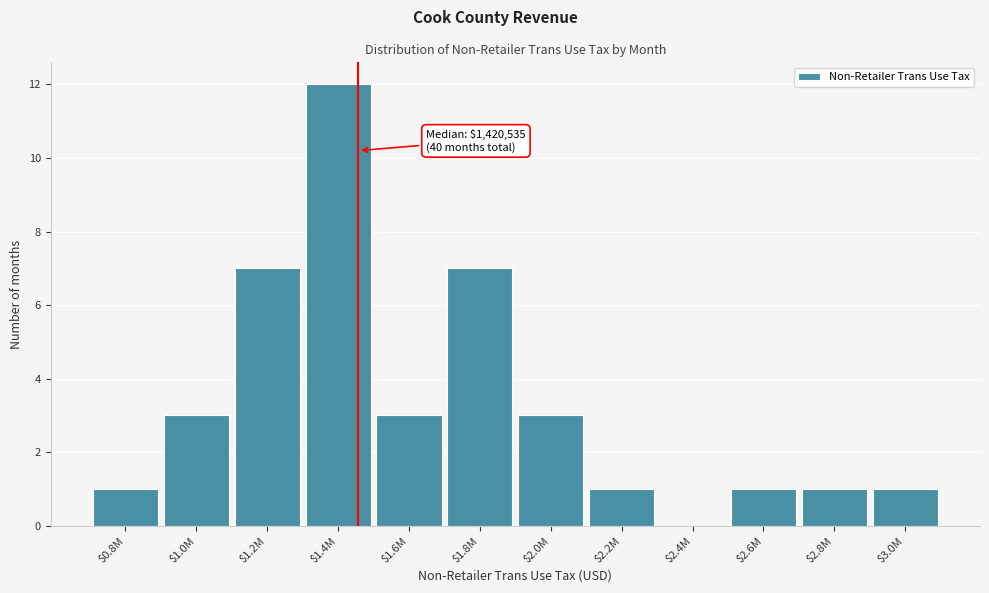

What is the sum of all values?

40